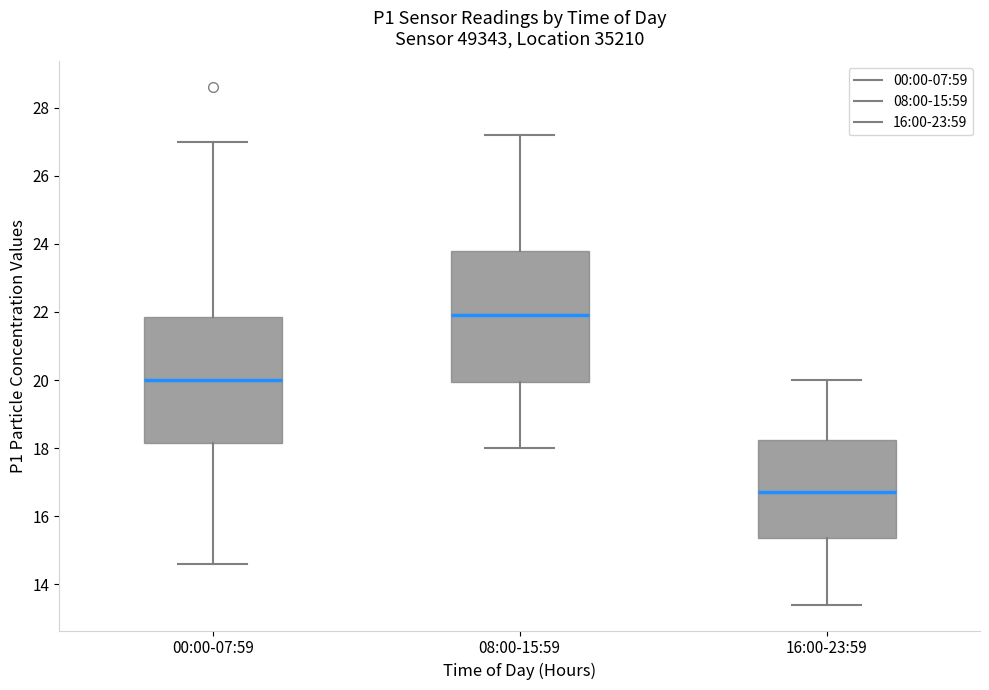

Reading left to right, read every box against the y-axis: the position of its median line, the range the box covers, and the ends of its whiskers. The values are not printed on the chart, so give them approximately, as read against the axis.

00:00-07:59: median 20.0, box 18.2 to 21.8, whiskers 14.6 to 27.0
08:00-15:59: median 22.0, box 20.0 to 23.8, whiskers 18.0 to 27.2
16:00-23:59: median 16.8, box 15.4 to 18.2, whiskers 13.4 to 20.0